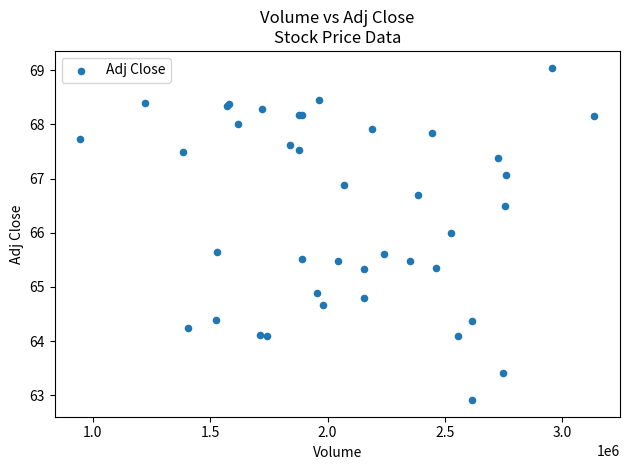

What Y value in the scatter plot is closest to 65?

64.9